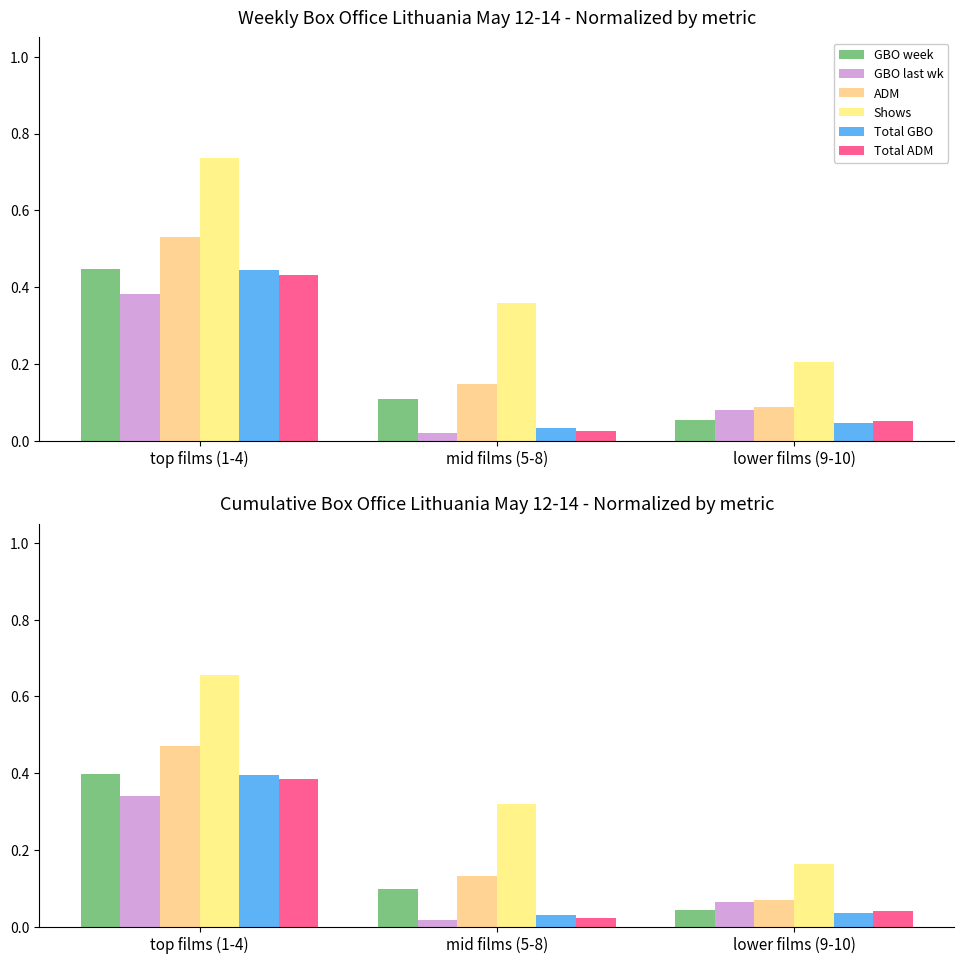

What value does the ADM series have at top films (1-4)?

0.5